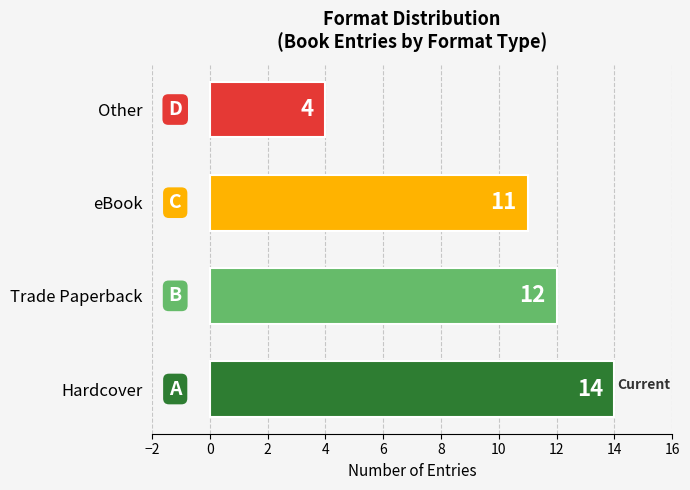

Rank the categories by value from highest to lowest.

Hardcover, Trade Paperback, eBook, Other